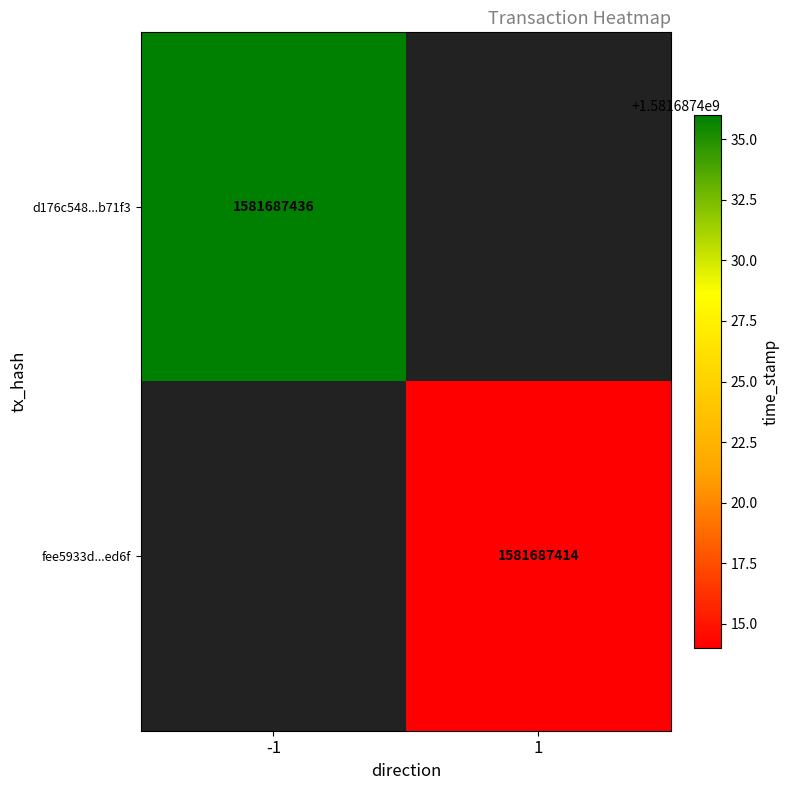

True or false: fee5933d97f65bc43a3325367e3f4c0d93ded6f has a value of 342031183 at time_stamp.

False